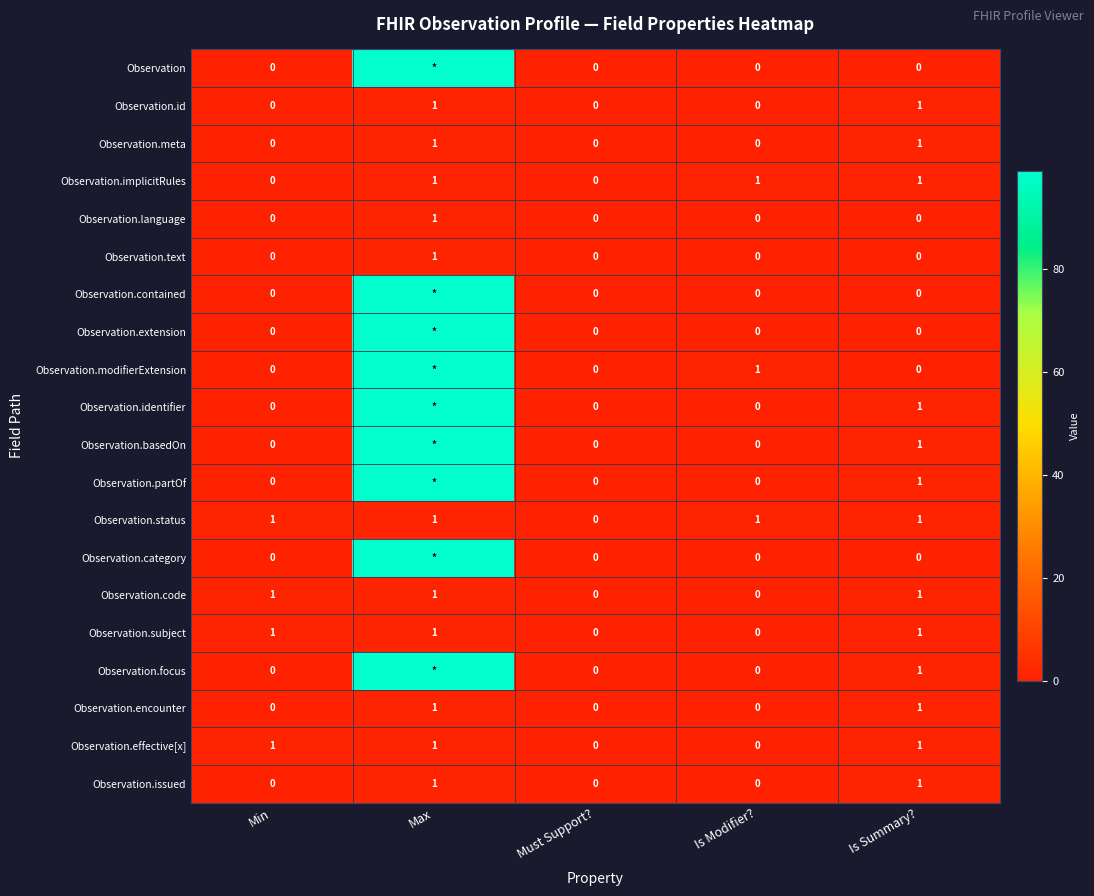

Count the Observation.meta values in the range 0 to 1.

5